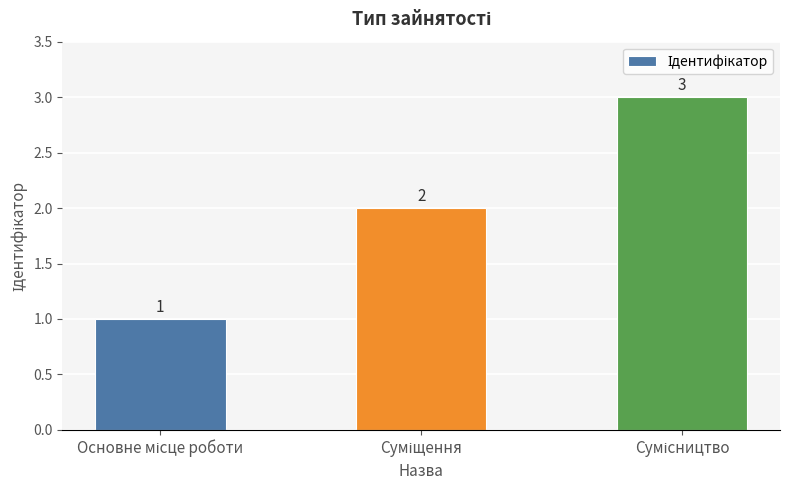

What is the minimum value shown in the chart?

1